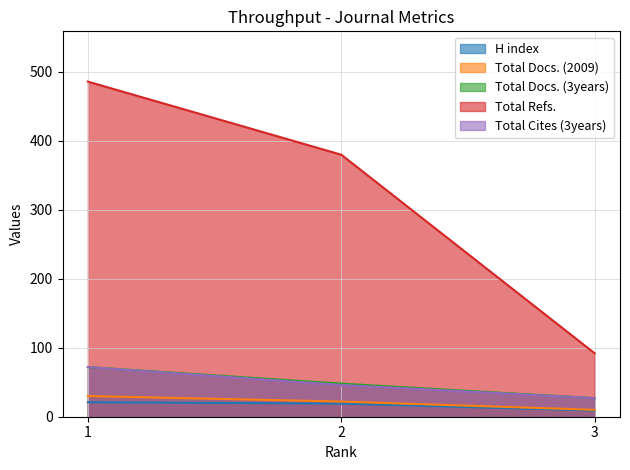

At which category is the sum across all series the highest?

1